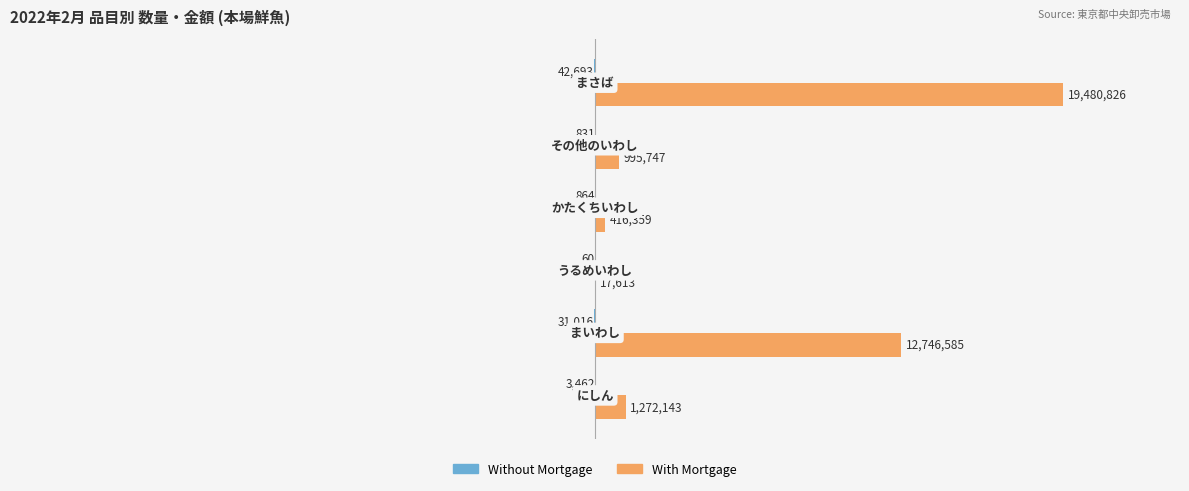

Count the number of categories in the chart.

6